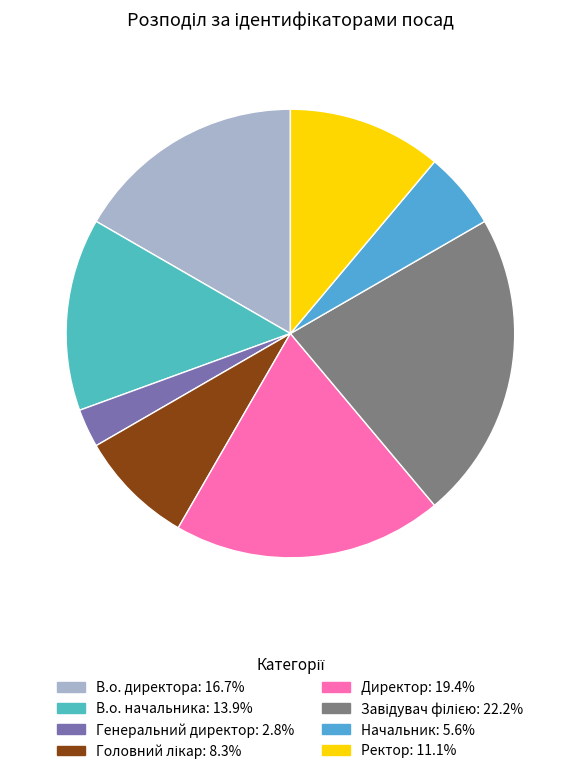

To the nearest percent, what is the difference between the largest and smallest slice percentages?

19%